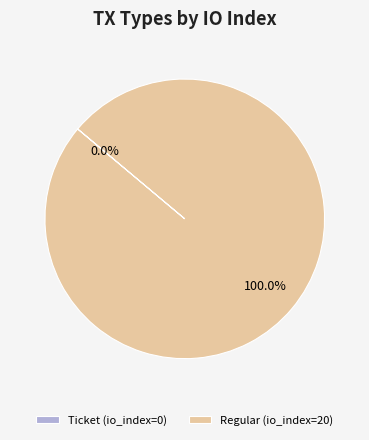

How many slices are in this pie chart?

2